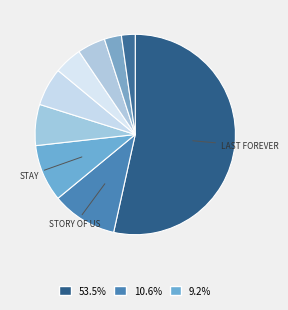

How many slices are in this pie chart?

9